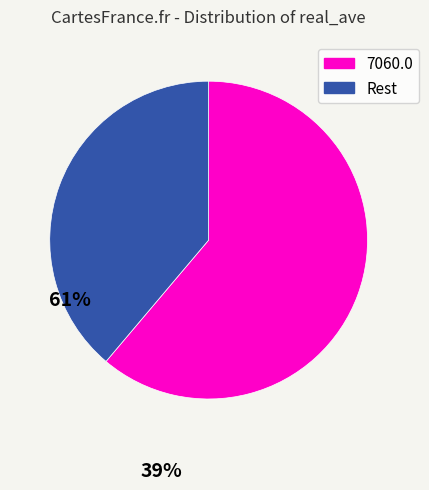

Do 7060.0 and Rest together represent more than half of the pie?

Yes